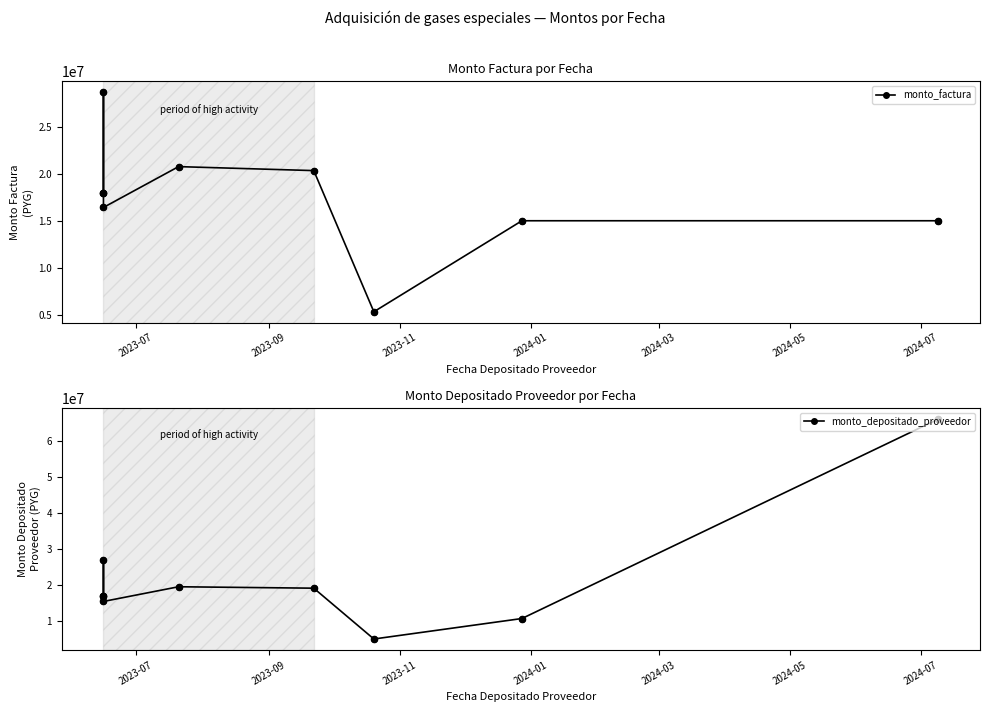

Which series contains the highest Y value?

monto_depositado_proveedor